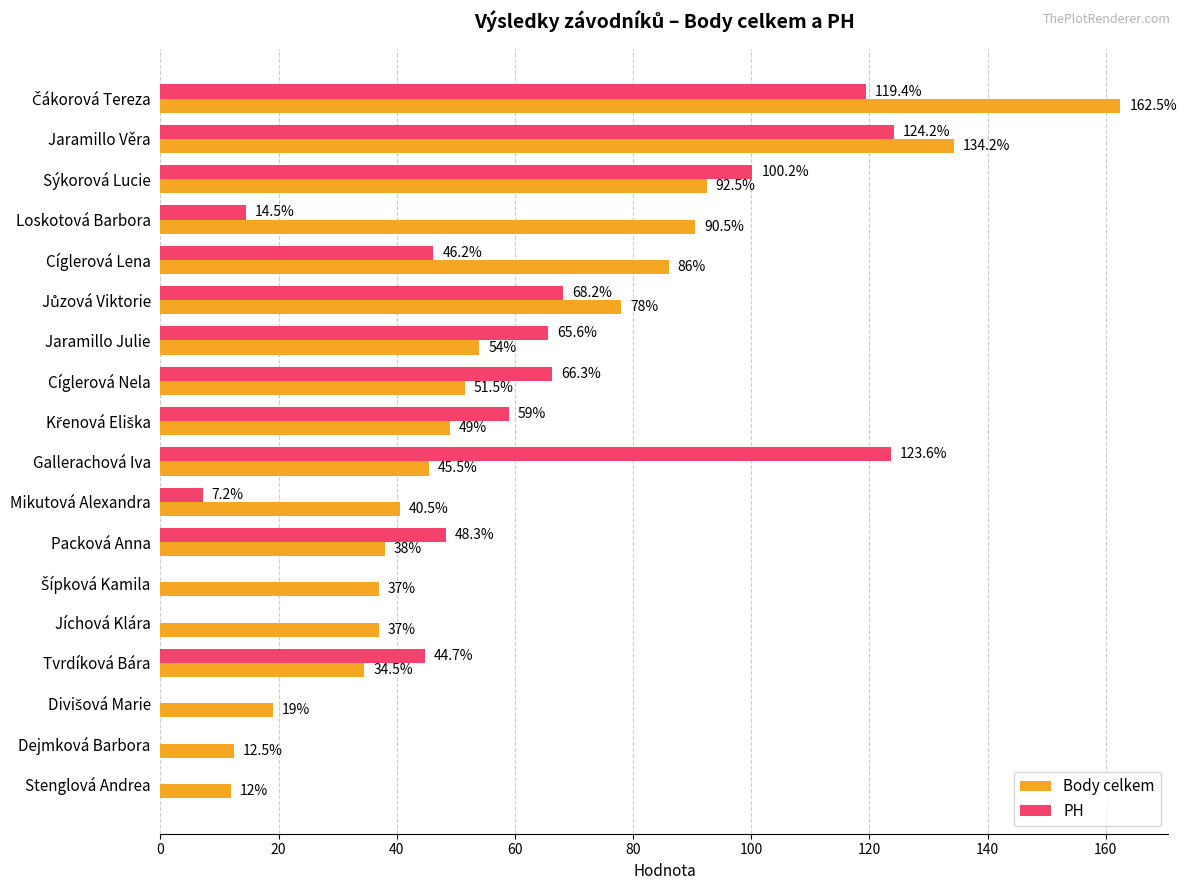

Which series changed the most between Loskotová Barbora and Stenglová Andrea?

Body celkem